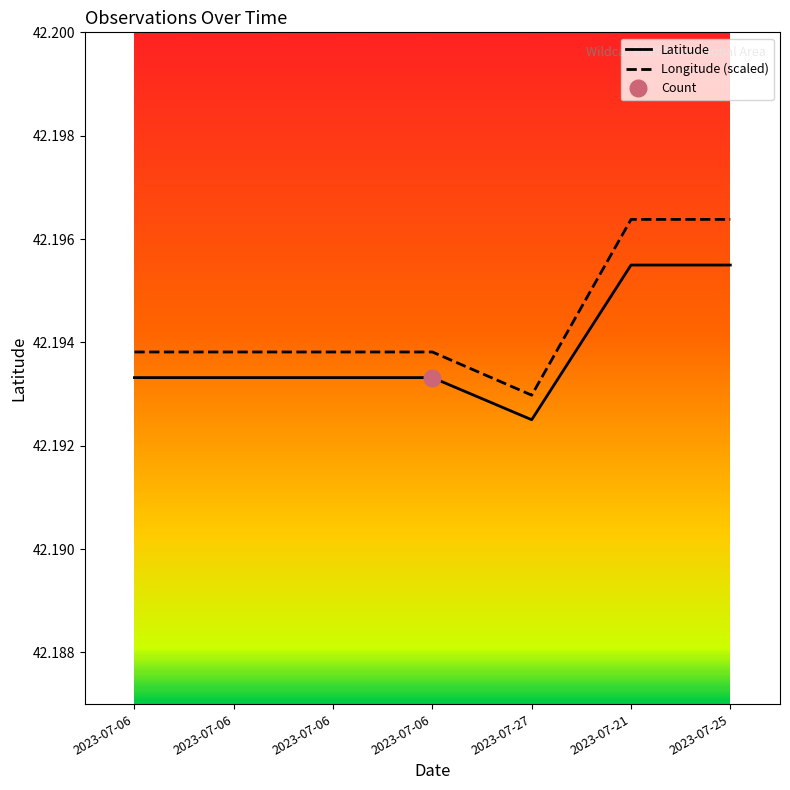

Rank the series by their average value, from highest to lowest.

Longitude, Latitude